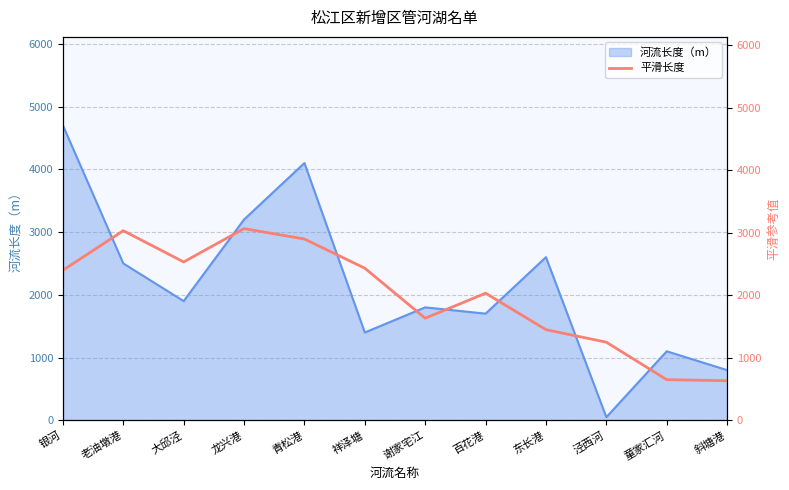

True or false: 河流长度（m） has a value of 2944 at 银河.

False